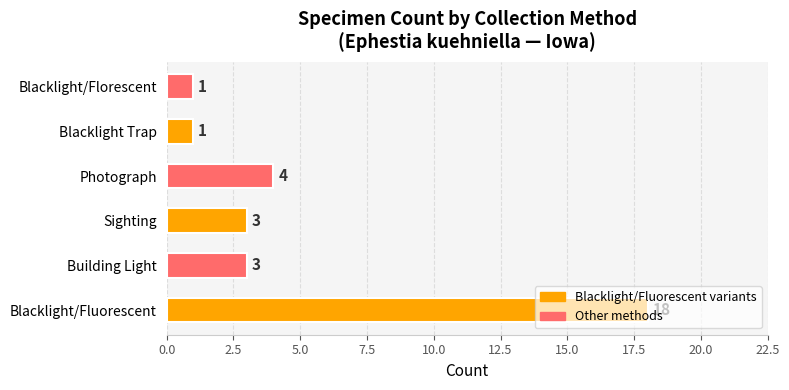

How many series are shown in this chart?

1